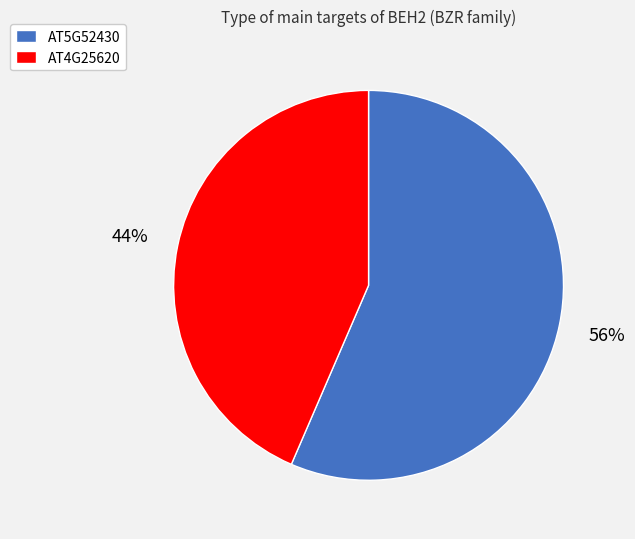

True or false: AT5G52430 accounts for 56% of the total.

True